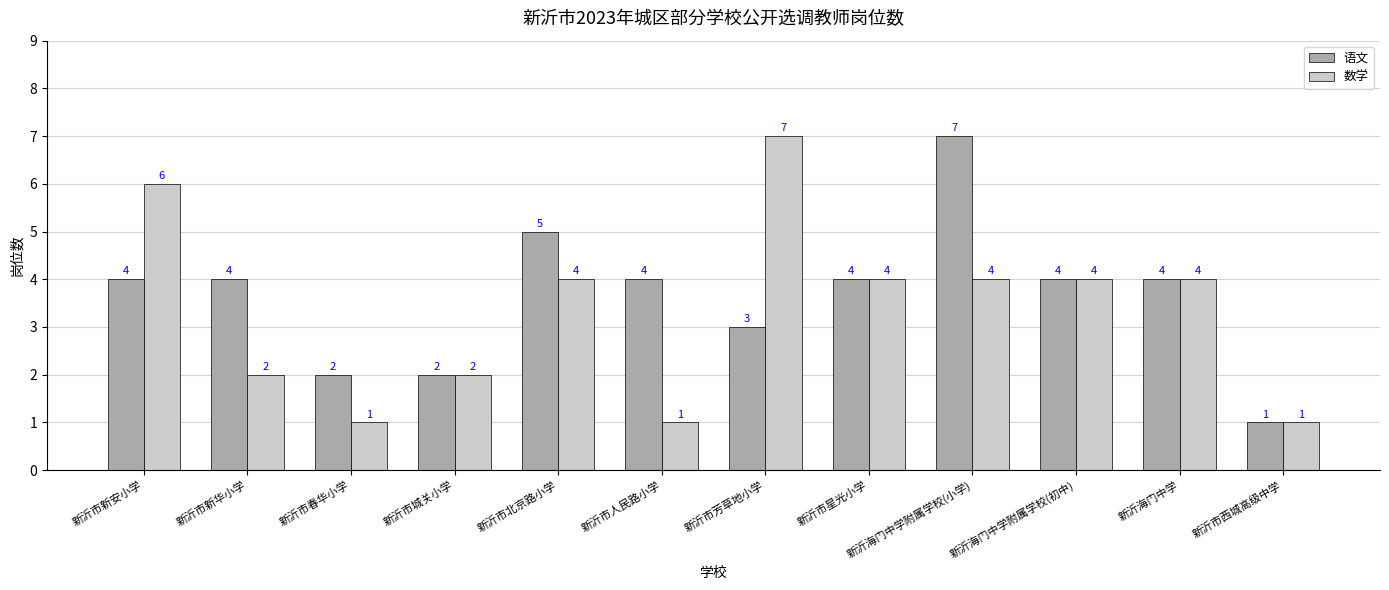

Between 新沂市人民路小学 and 新沂市星光小学, which series saw the biggest shift?

数学